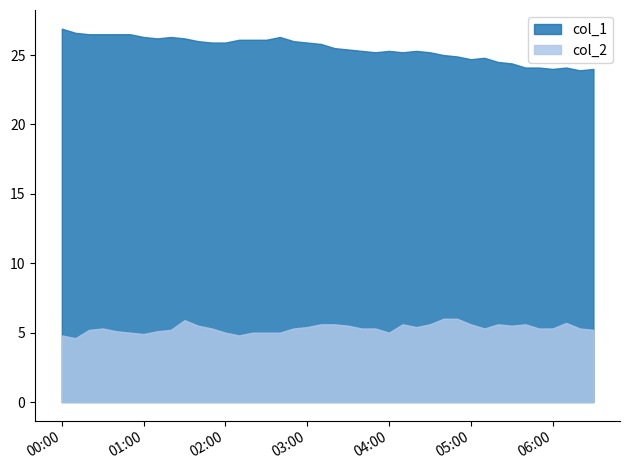

At which category does col_1 reach its first local peak?

2023/02/19 01:20:00